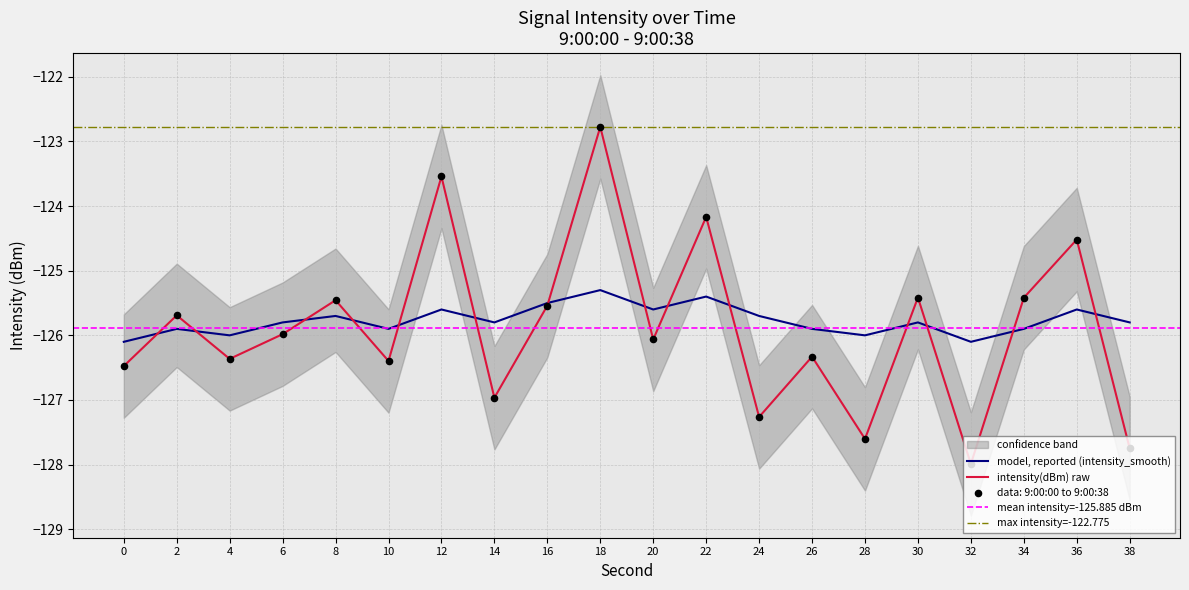

Is the value of intensity_smooth at 26 greater than the value of intensity(dBm) at 38?

Yes